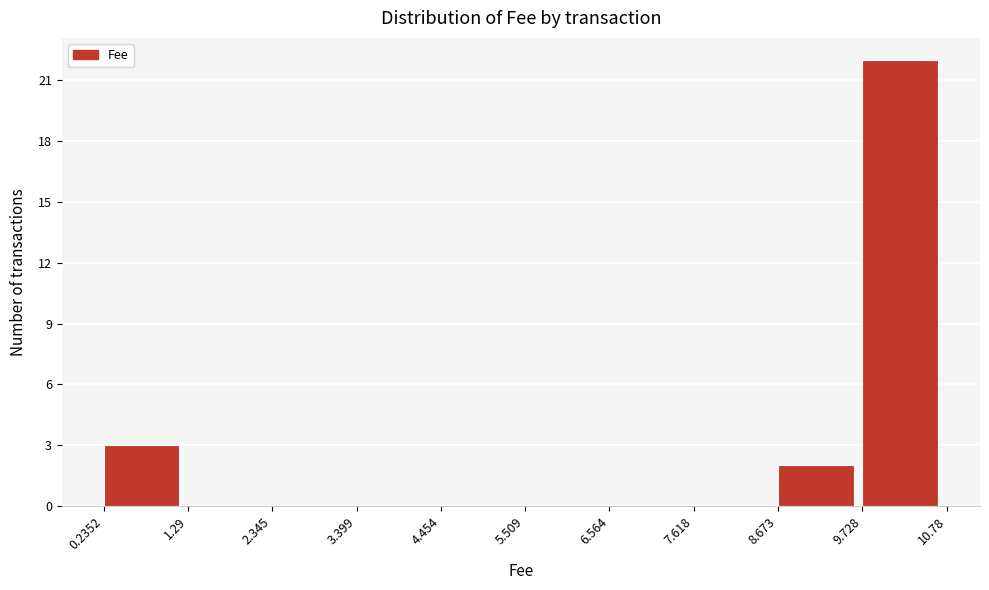

Reading left to right, list every bar in this chart as the range it spans on the x-axis followed by its height. The values are not printed on the chart, so give them approximately, as read against the axis.

0.2352 to 1.29: 3
1.29 to 2.345: 0
2.345 to 3.399: 0
3.399 to 4.454: 0
4.454 to 5.509: 0
5.509 to 6.564: 0
6.564 to 7.618: 0
7.618 to 8.673: 0
8.673 to 9.728: 2
9.728 to 10.78: 22